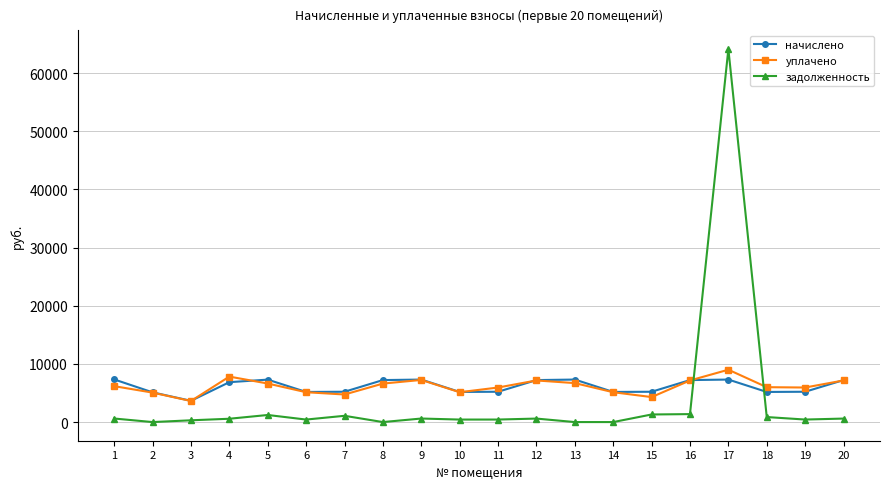

True or false: начислено has a value of 7218.0 at 16.

True